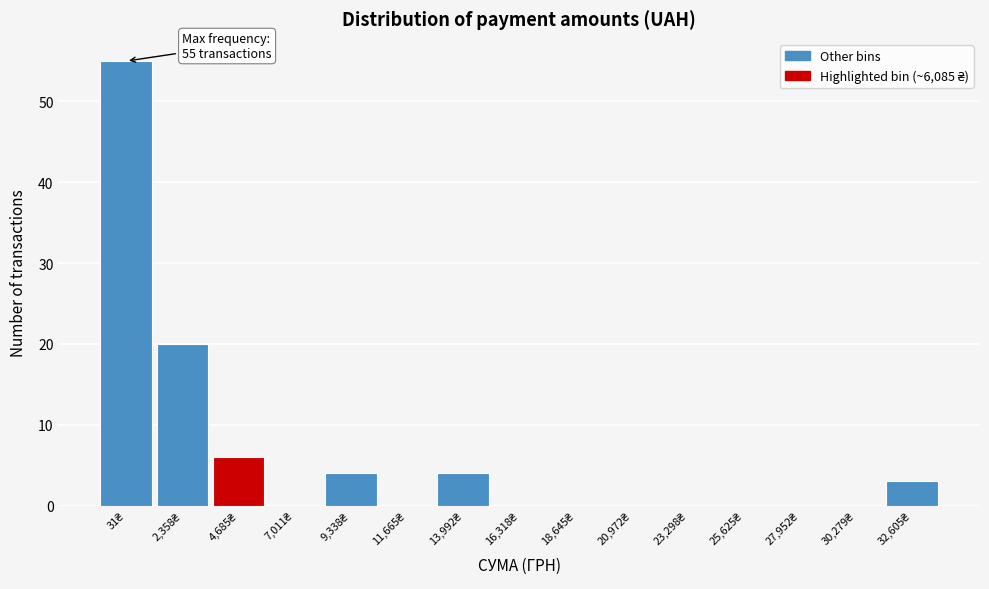

What is the greatest value displayed?

55